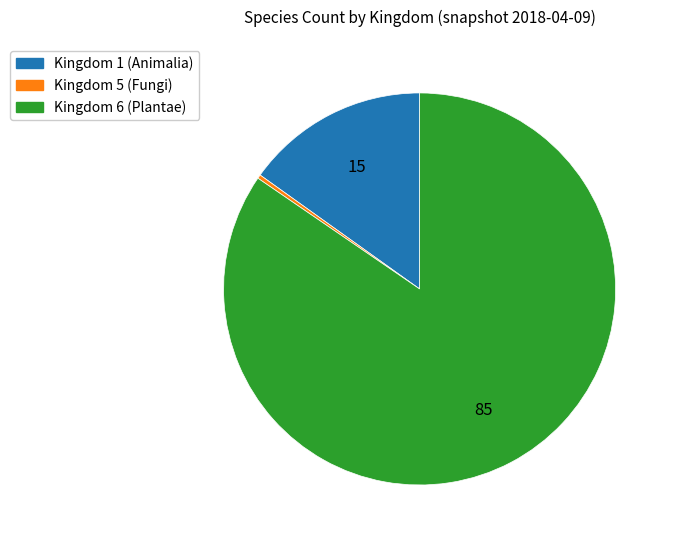

Which has a higher value, Kingdom 5 (Fungi) or Kingdom 6 (Plantae)?

Kingdom 6 (Plantae)